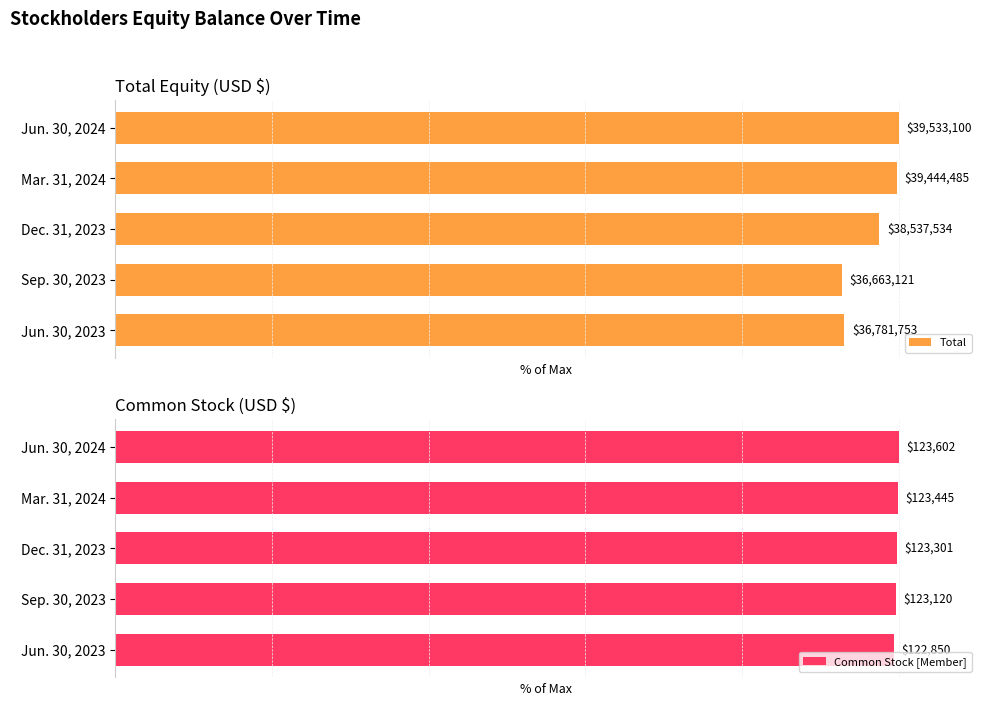

Reading right to left, what are all the values shown in this chart?

Total: 100.0	99.8	97.5	92.7	93.0
Common Stock [Member]: 100.0	99.9	99.8	99.6	99.4